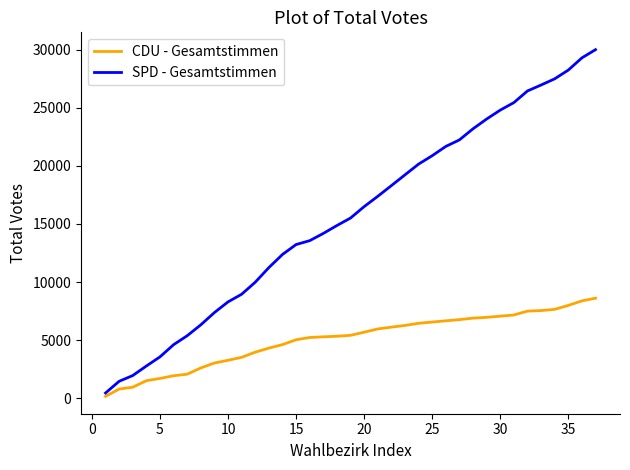

List the series in order of their peak value, lowest first.

CDU - Gesamtstimmen, SPD - Gesamtstimmen